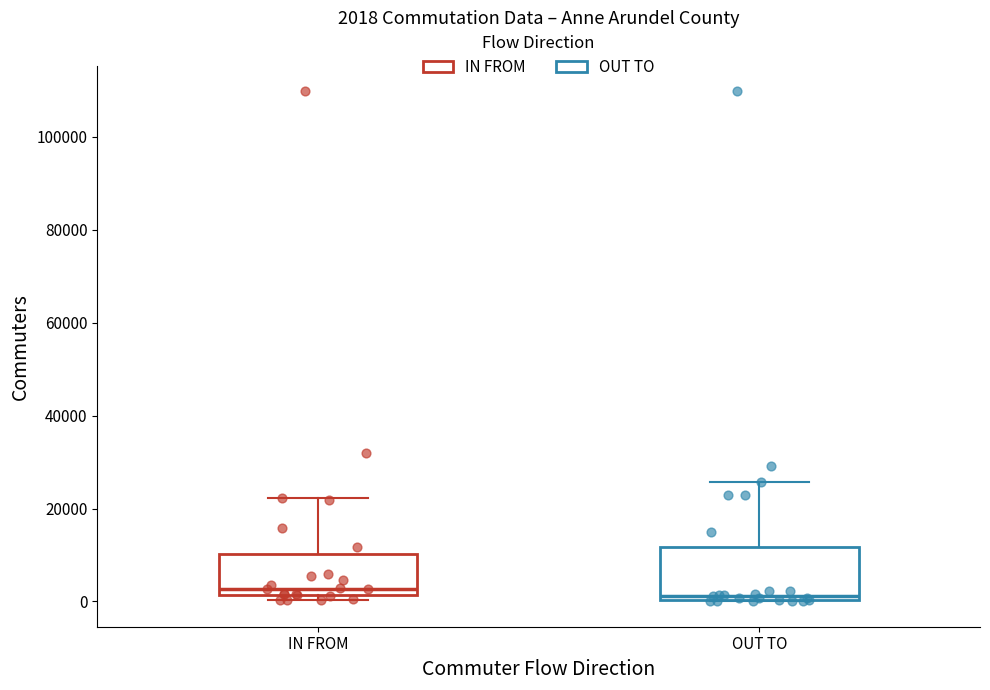

Which box is the tallest, from its lower edge to its upper edge?

OUT TO